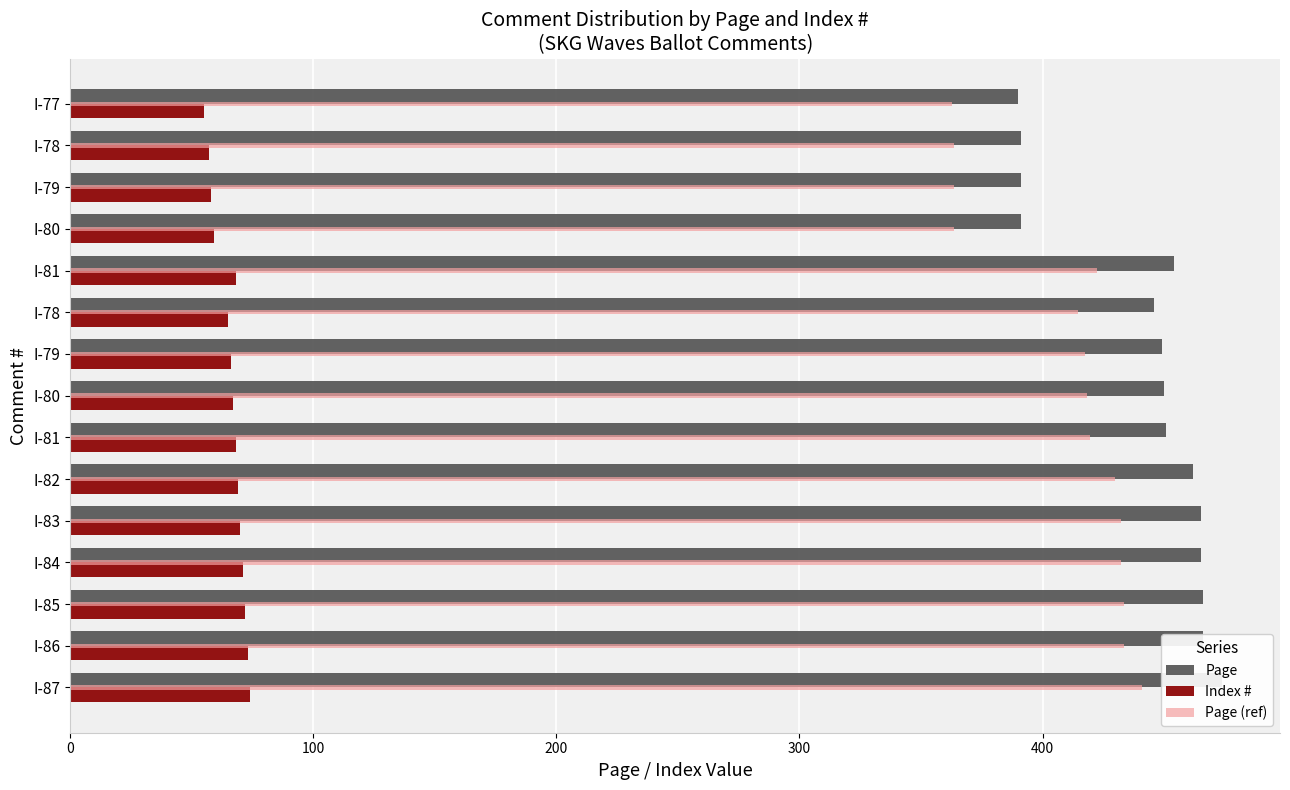

What position from the right is 0?

15